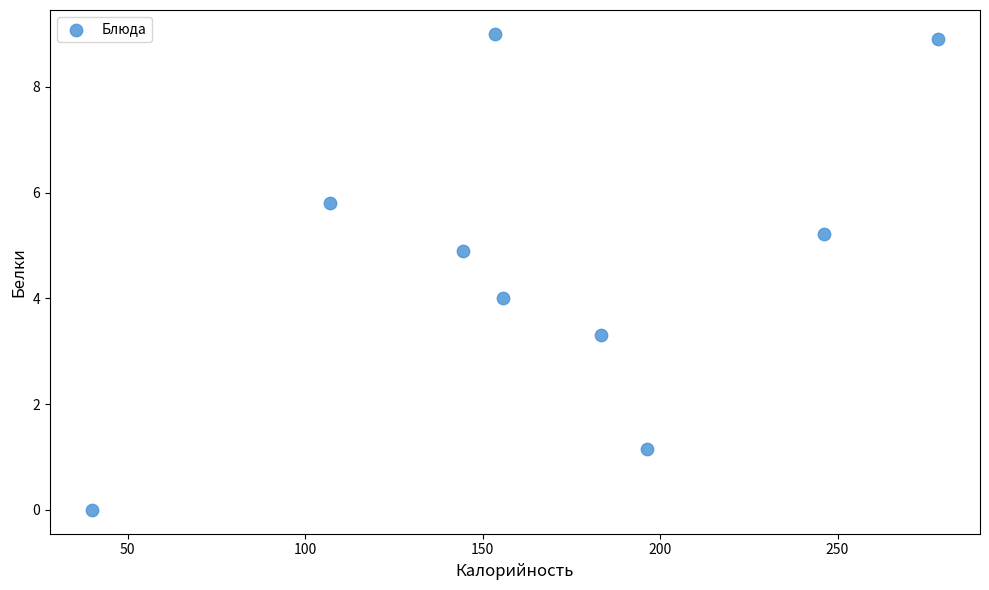

What is the range of Y values (max minus min)?

9.0